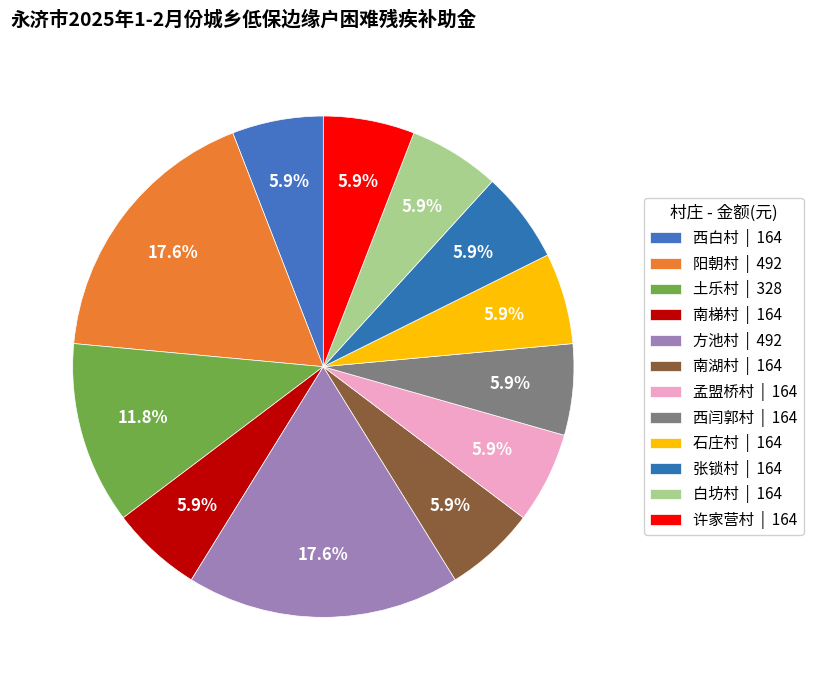

What is the ratio of the value at 张锁村 to the value at 白坊村?

1.0